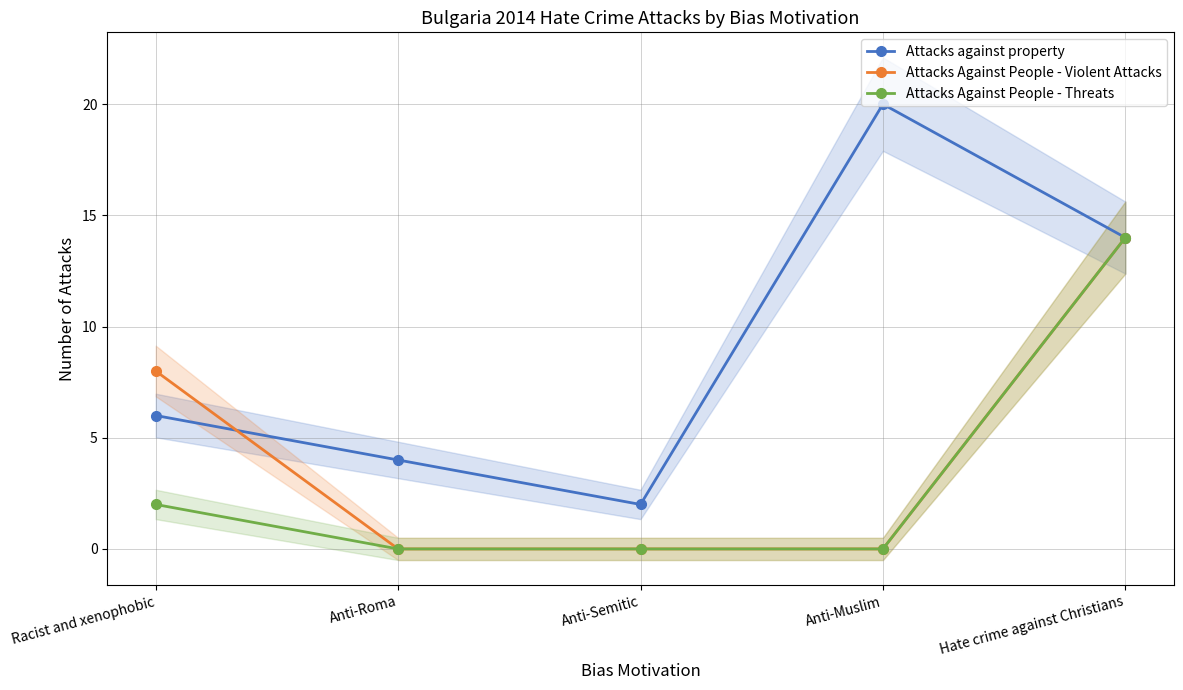

What is the difference between the second highest and minimum values in the Attacks Against People - Threats series?

2